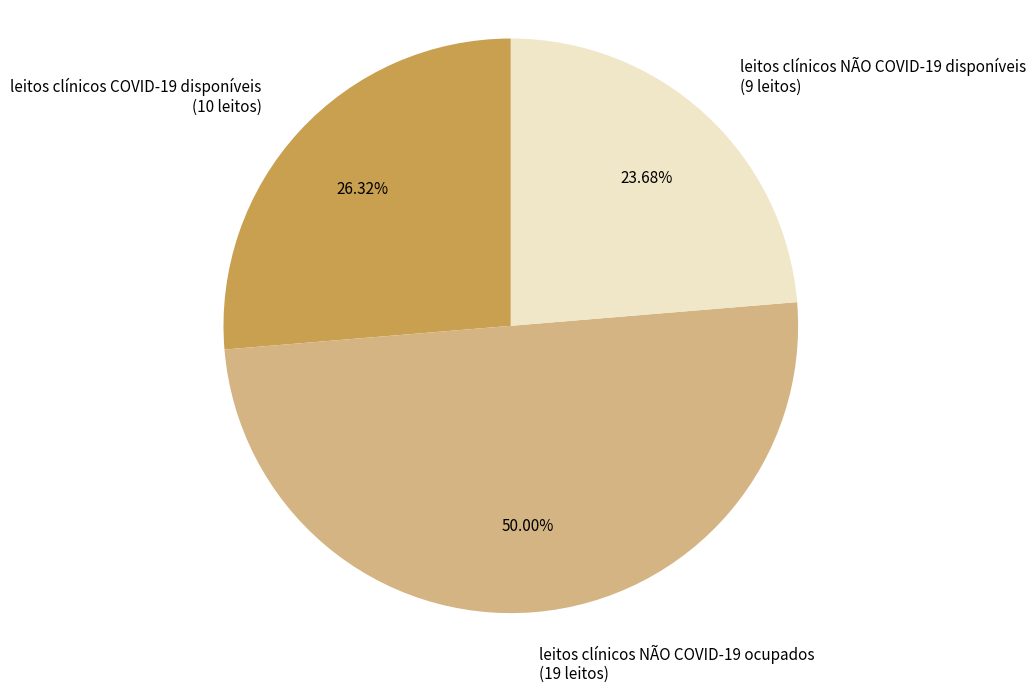

Between leitos clínicos NÃO COVID-19 ocupados (19 leitos) and leitos clínicos COVID-19 disponíveis (10 leitos), which is larger?

leitos clínicos NÃO COVID-19 ocupados (19 leitos)